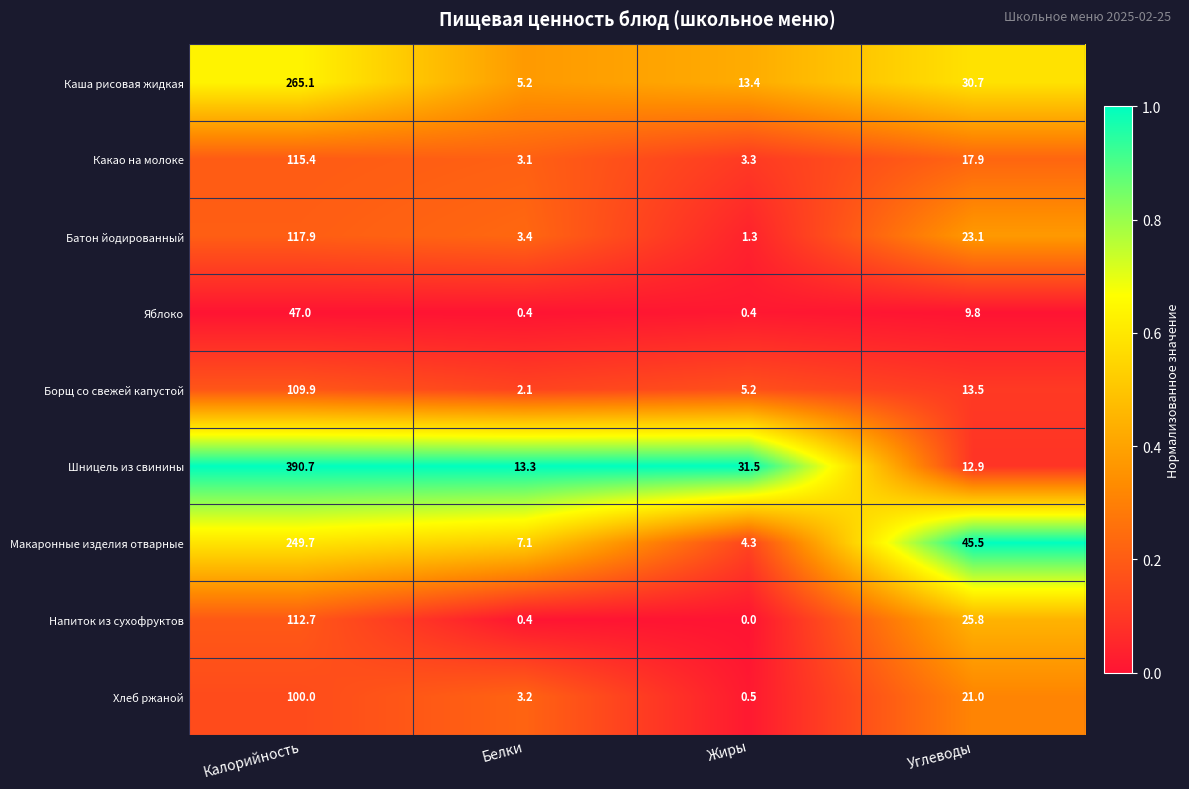

Between Белки and Жиры, which series saw the biggest shift?

Шницель из свинины